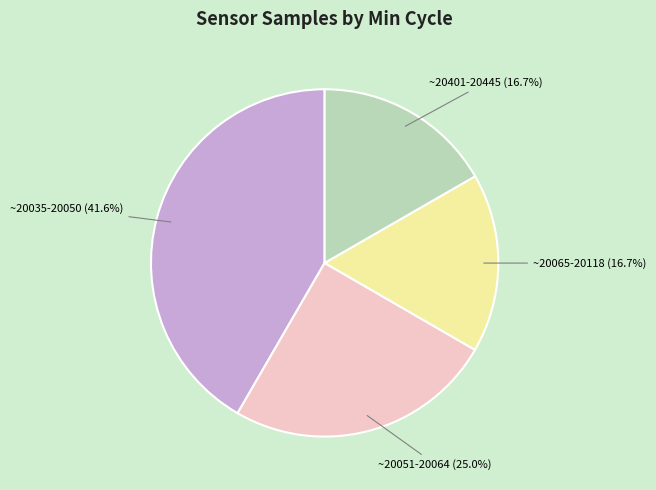

How many slices are in this pie chart?

4